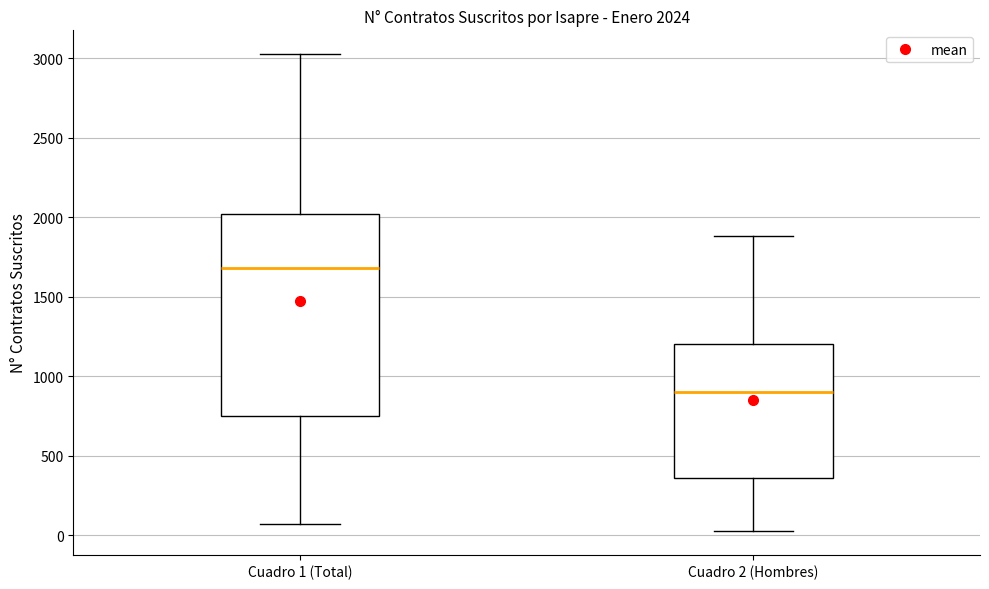

Which box is the tallest, from its lower edge to its upper edge?

Cuadro 1 (Total)